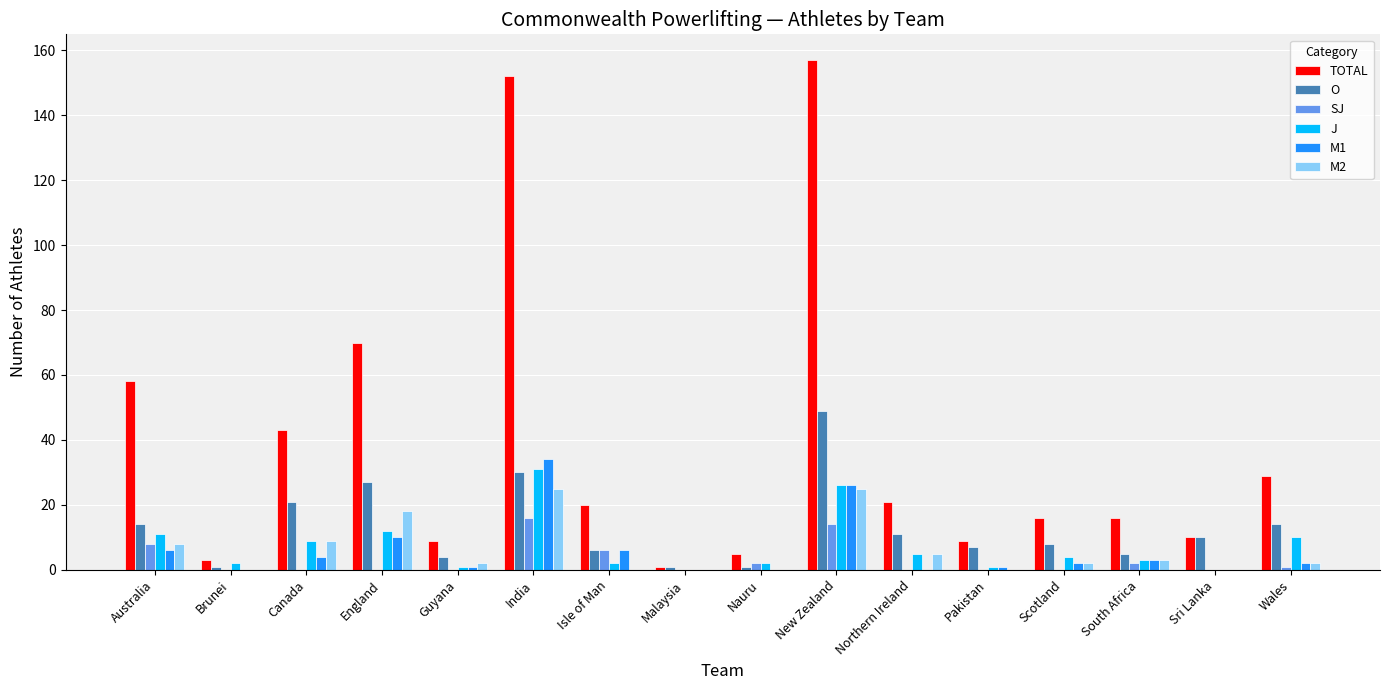

Which series has the largest range (max minus min)?

TOTAL